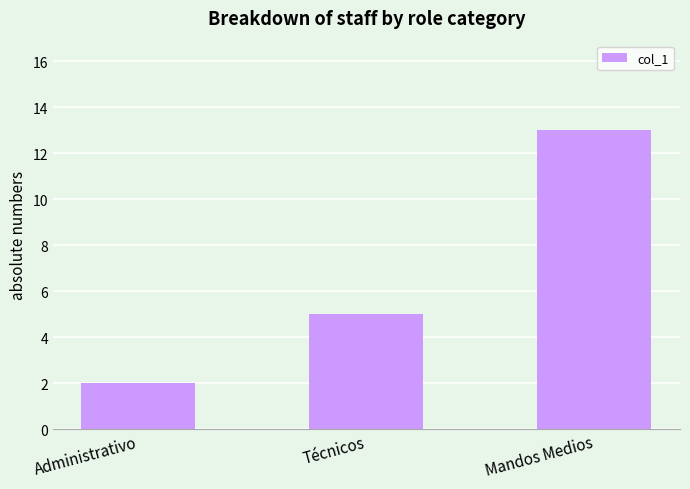

What is the ratio of the value at Técnicos to the value at Mandos Medios?

0.4